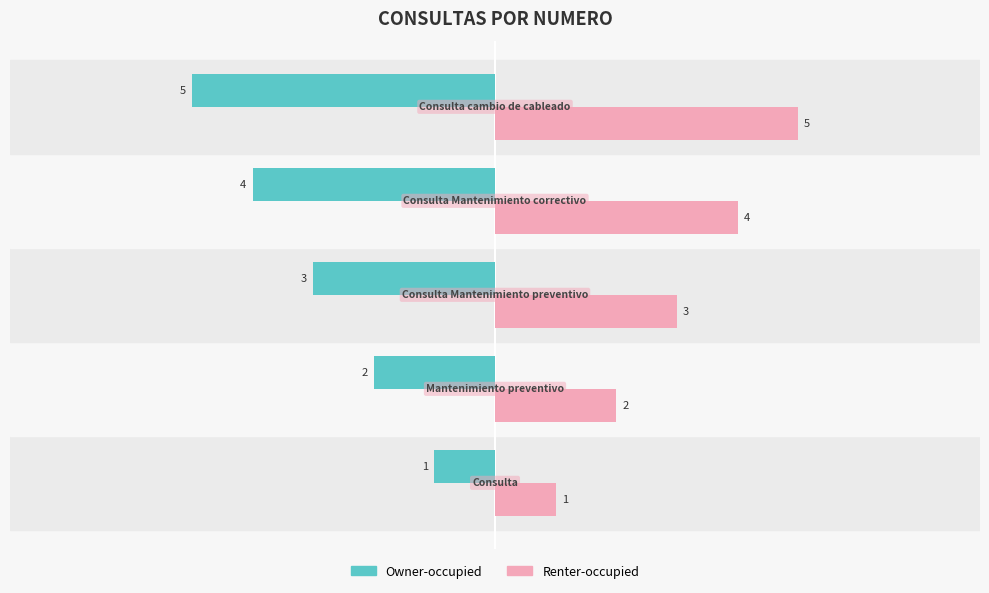

Count the number of data series in this chart.

2